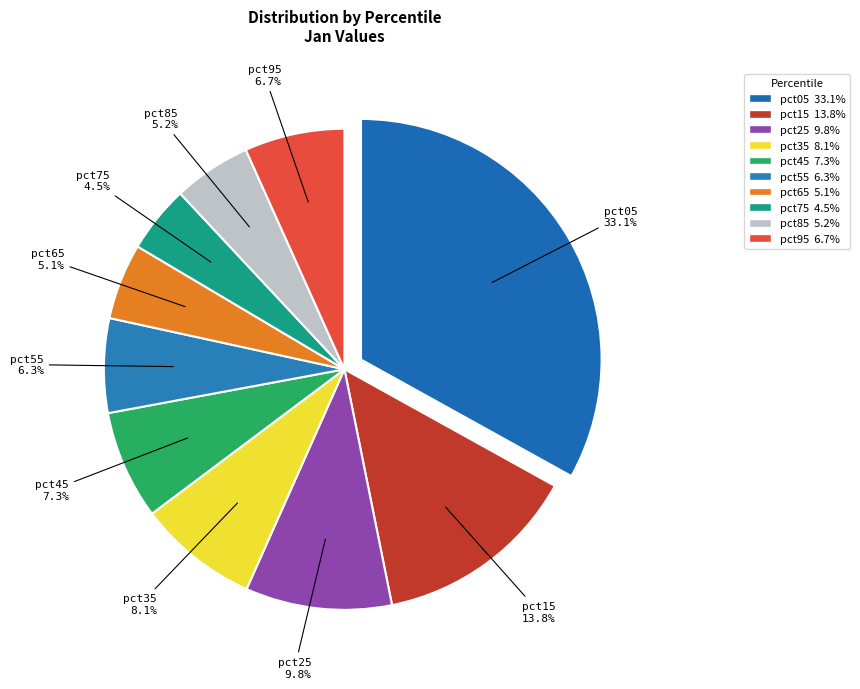

To the nearest percent, what portion does pct15 represent?

14%